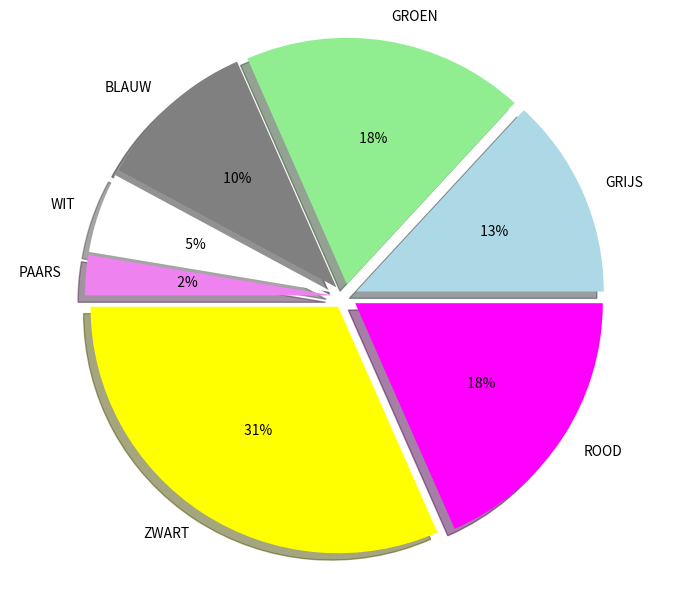

To the nearest percent, what is the average slice percentage?

14%